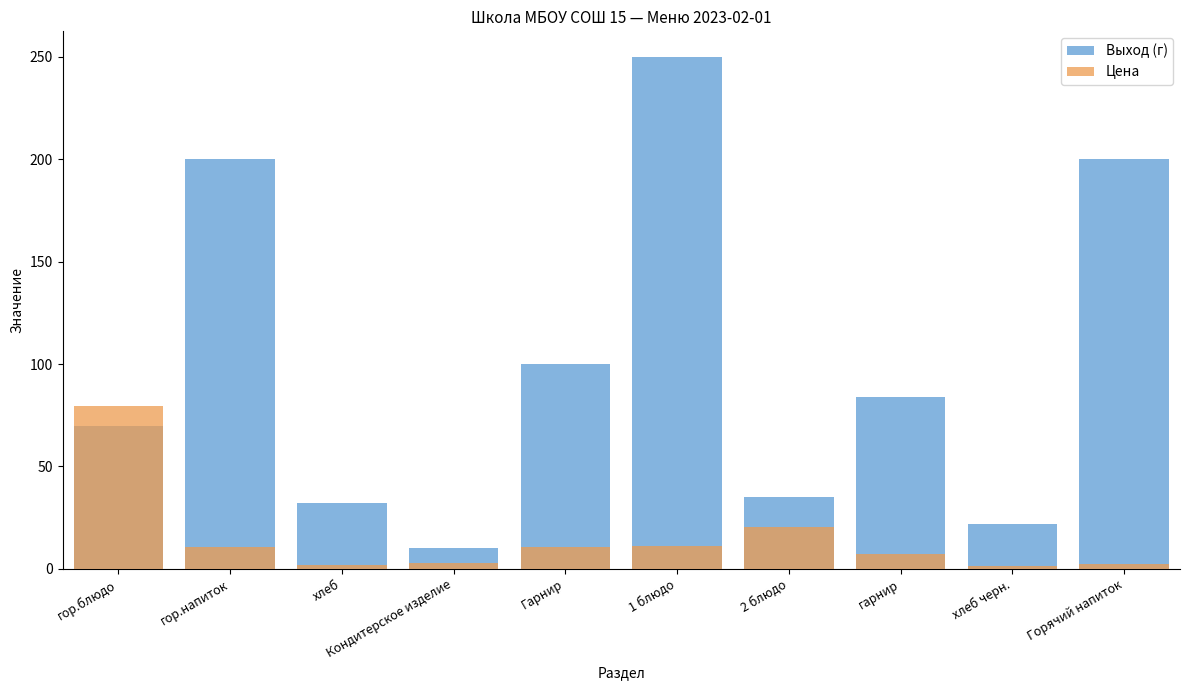

What is the total value across all series at гарнир?

91.5